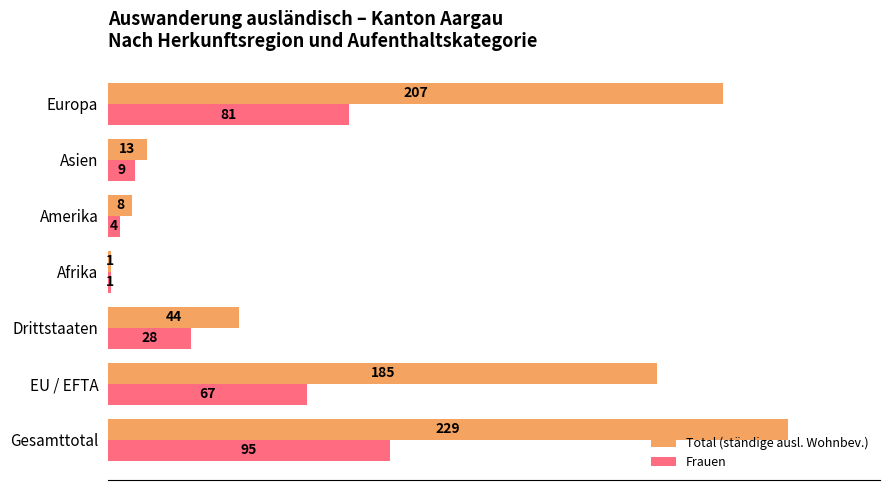

Which series has the largest total across all categories?

Total (ständige ausl. Wohnbev.)